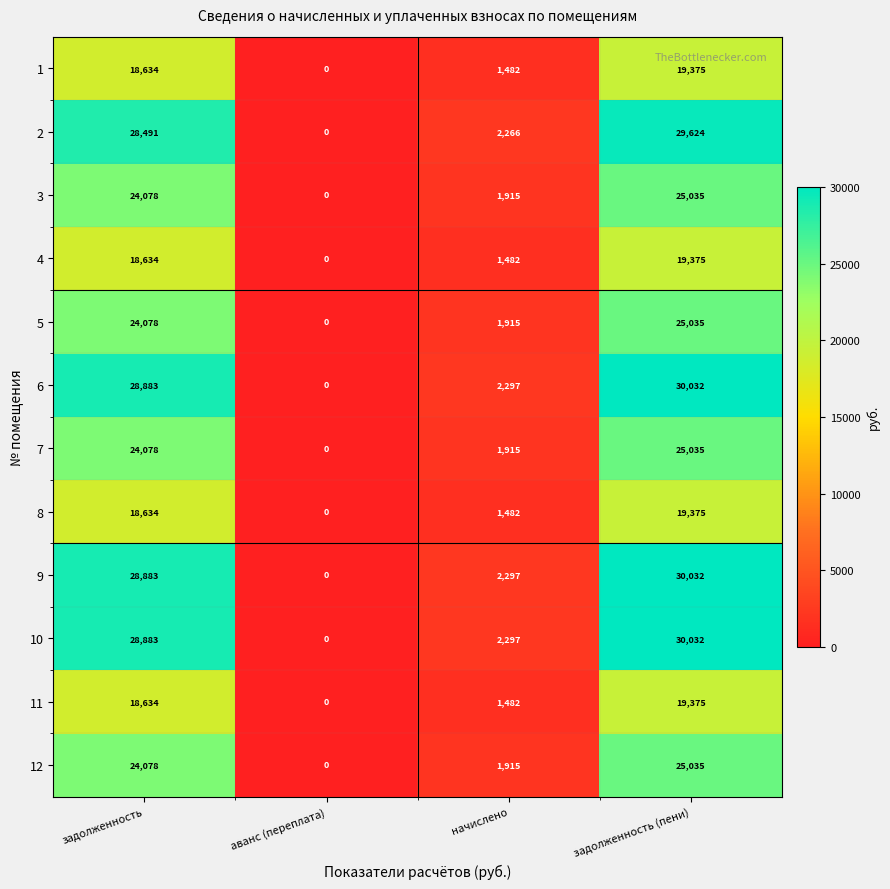

What is the difference between the highest and lowest values at начислено?

815